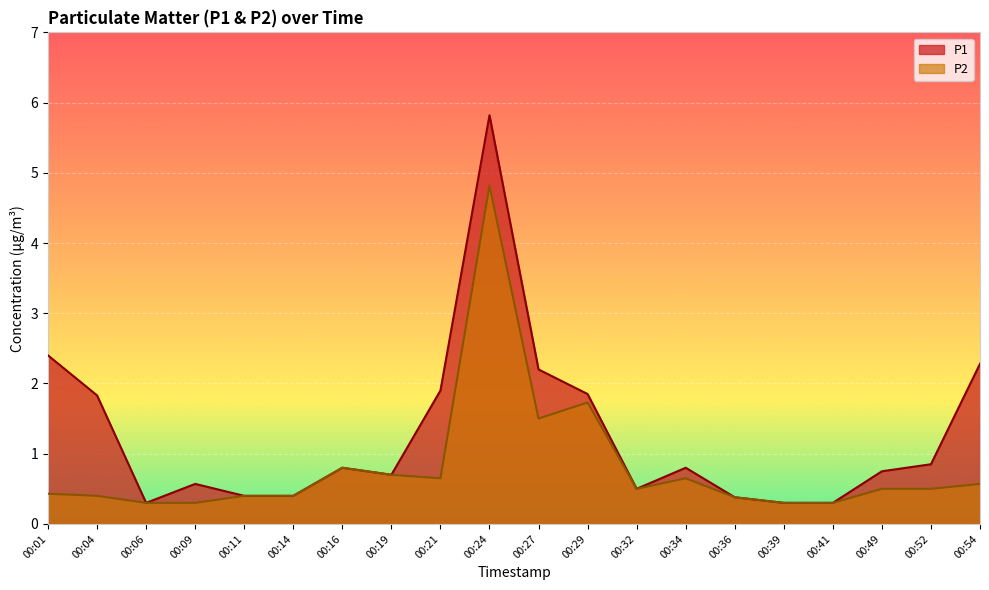

What are all the series names shown in the legend?

P1, P2